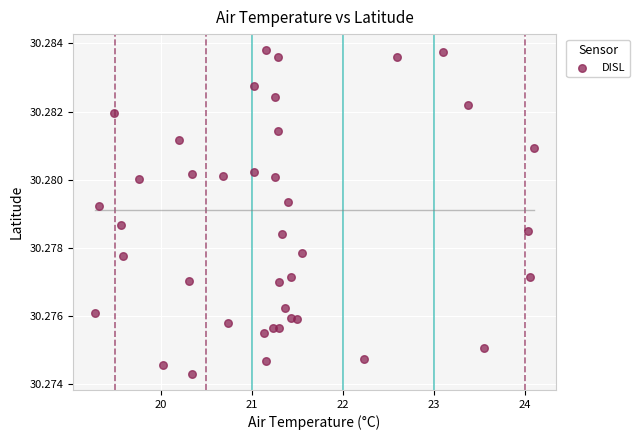

What is the range of X values (max minus min)?

4.8